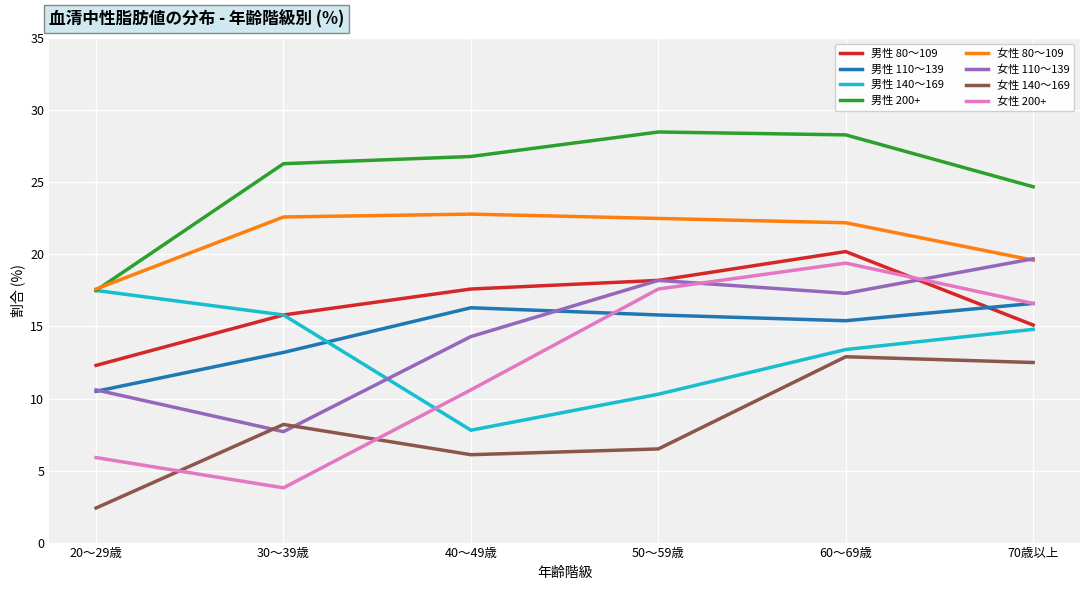

What are all the series names shown in the legend?

男性 80～109, 男性 110～139, 男性 140～169, 男性 200+, 女性 80～109, 女性 110～139, 女性 140～169, 女性 200+